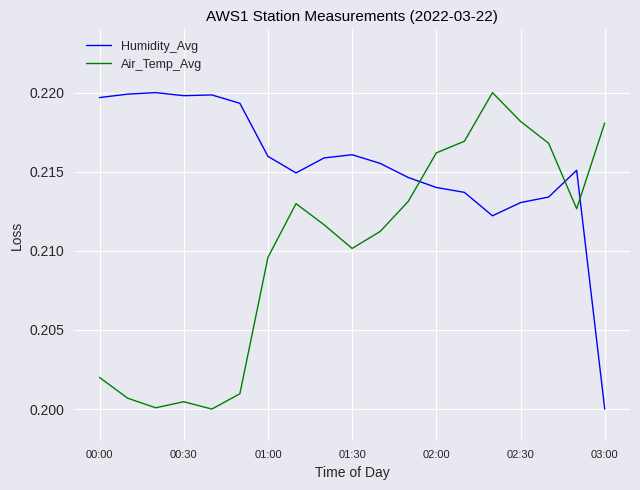

How many intersections are there between Air_Temp_Avg and Humidity_Avg?

3